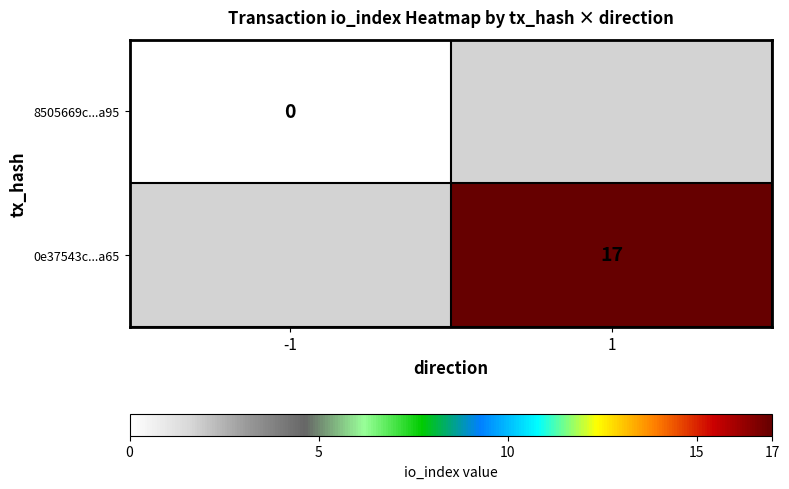

Is it true that 0e37543c...a65 equals 5 at 1?

False